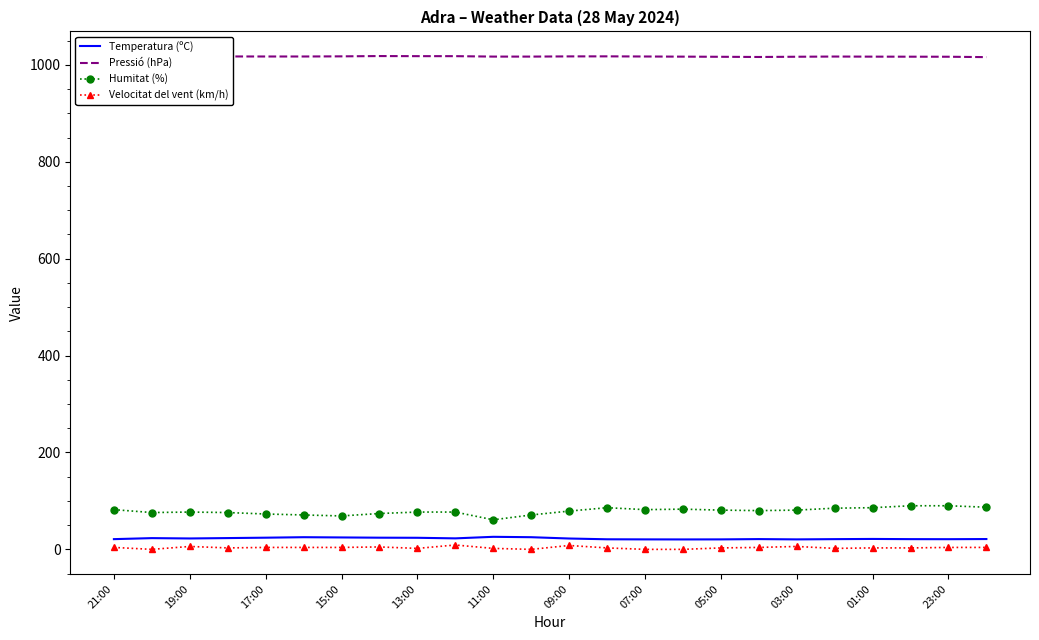

True or false: Velocitat del vent (km/h) and Temperatura (ºC) cross at least once.

False